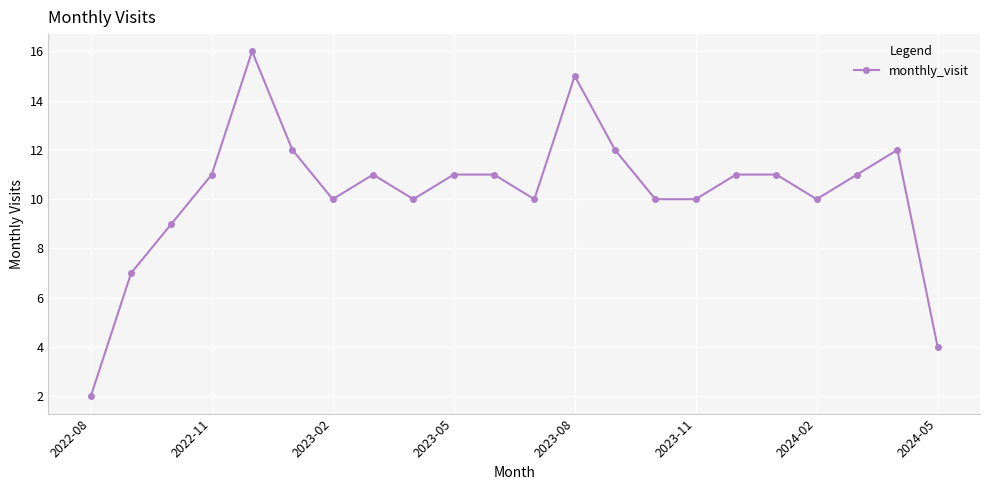

Reading right to left, list all the values displayed in this chart.

4	12	11	10	11	11	10	10	12	15	10	11	11	10	11	10	12	16	11	9	7	2